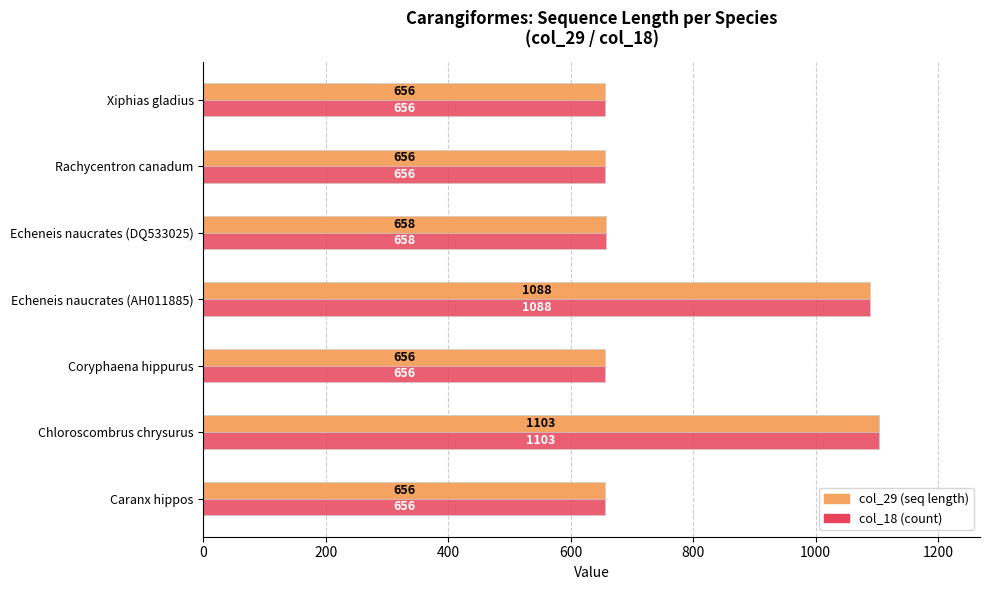

At which category is the sum across all series the highest?

Chloroscombrus chrysurus